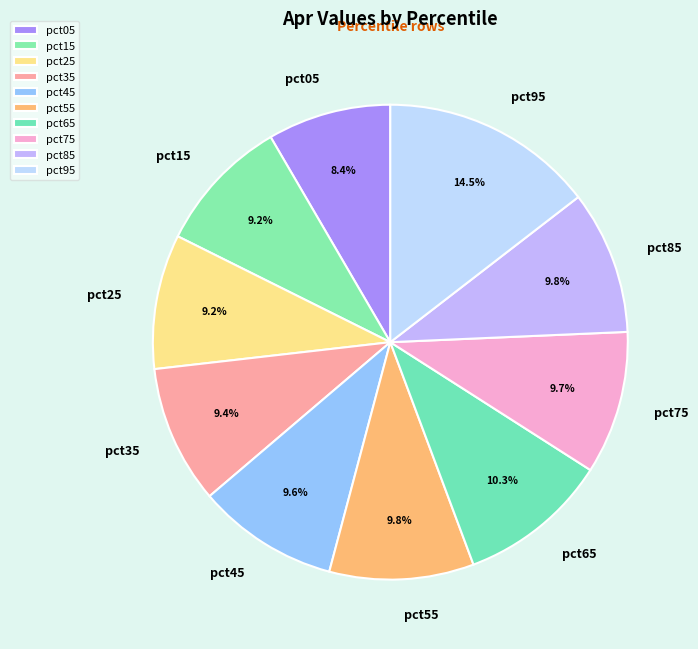

Which category has the biggest portion of the pie?

pct95